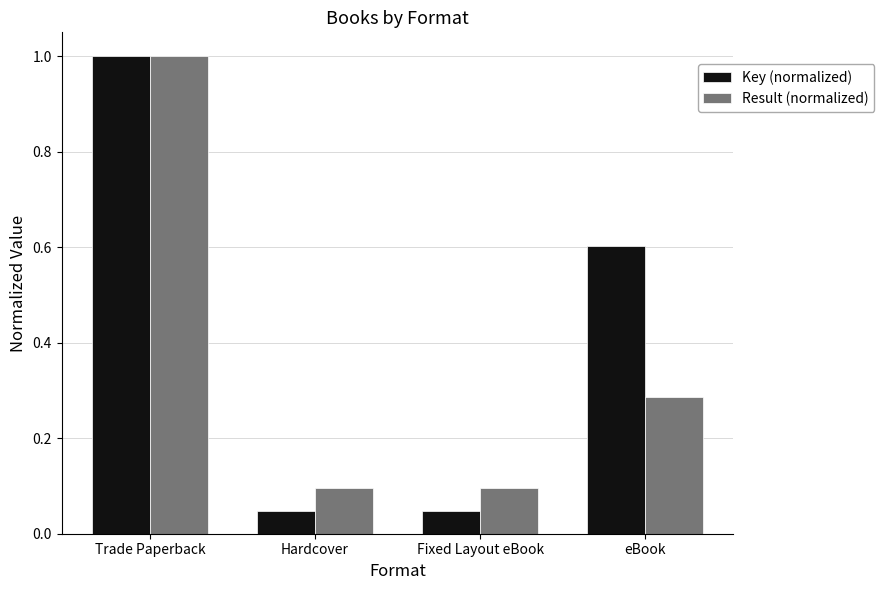

Rank the series by their average value, from lowest to highest.

Result (normalized), Key (normalized)